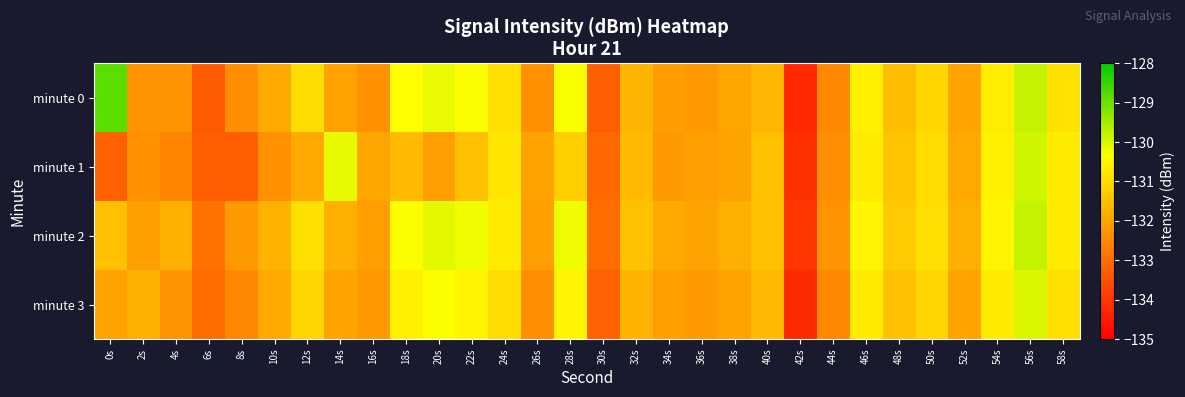

Which has a higher value, 0s or 56s?

0s